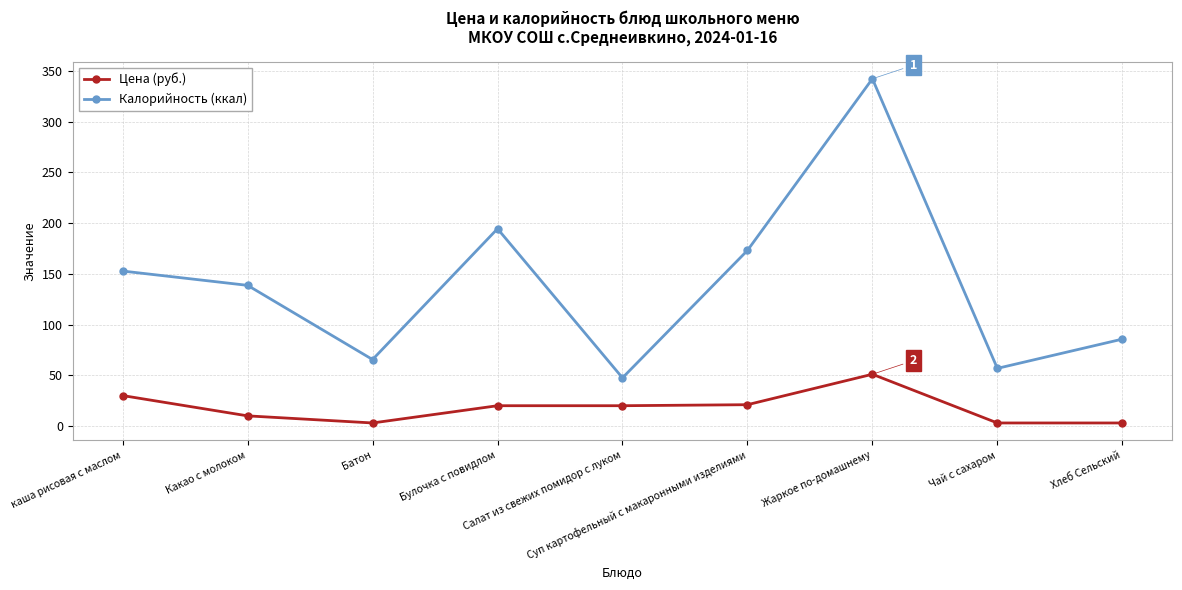

At which label is Цена (руб.) closest to 27?

каша рисовая с маслом